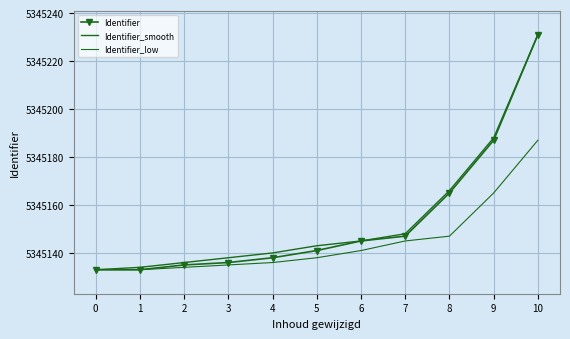

What is the value of the Identifier point at the 11th from the left?

5345231